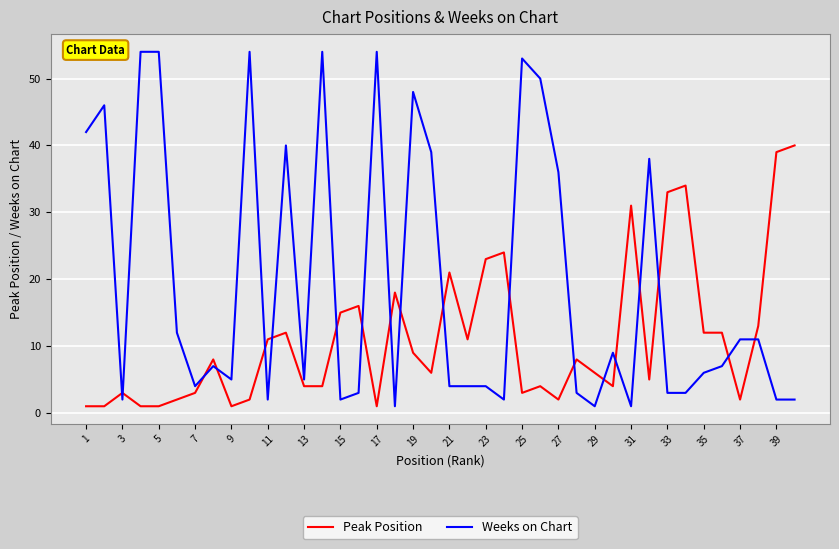

What is the difference between the maximum and minimum values in the Weeks on Chart series?

53